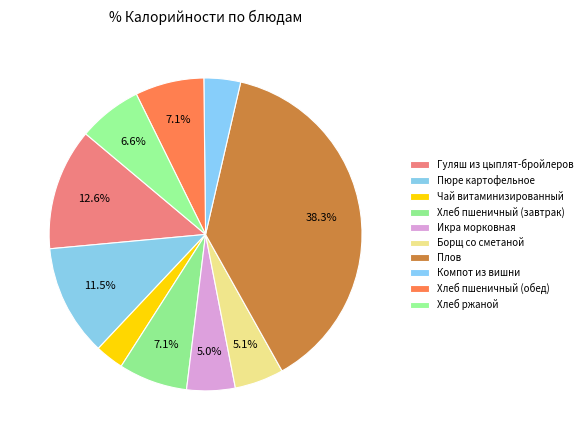

How much of the chart is everything except Гуляш из цыплят-бройлеров?

87.4%